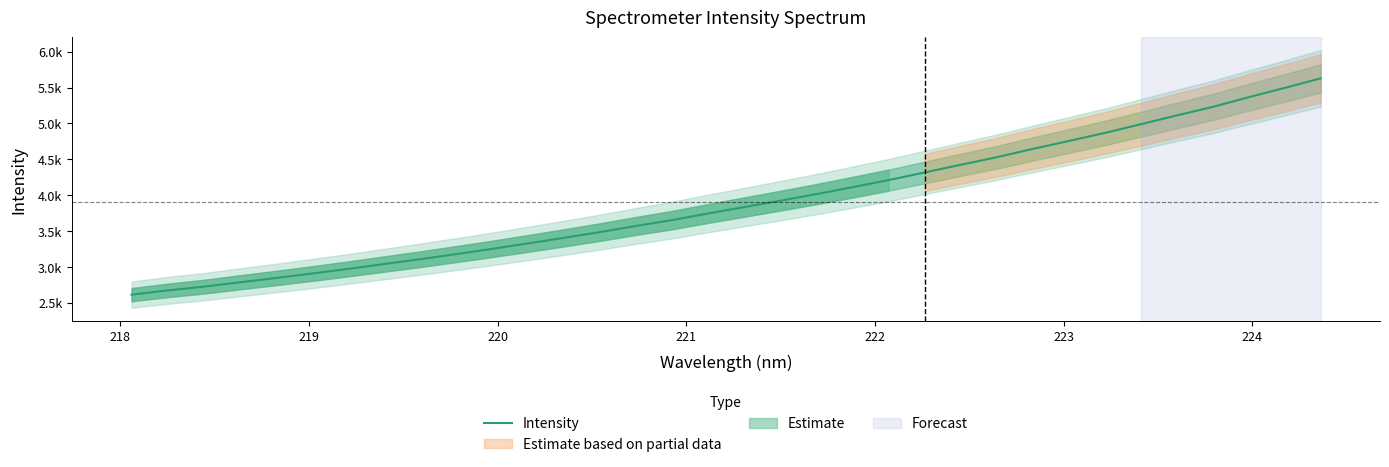

How many lines are shown in the chart?

1